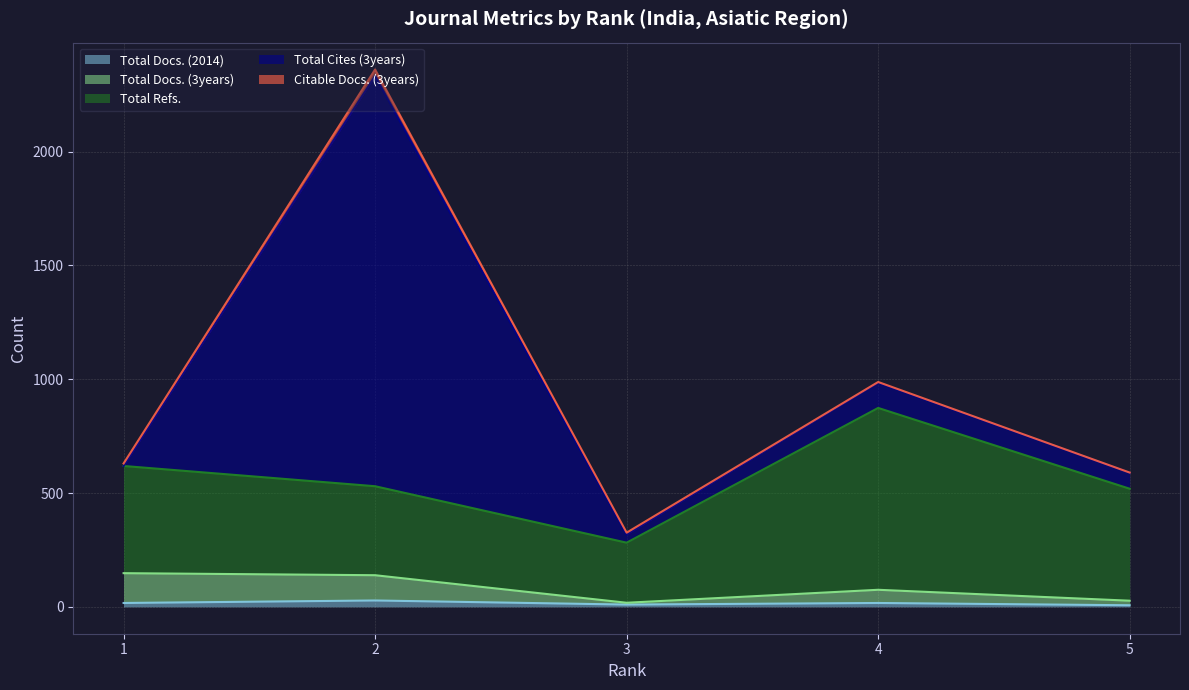

Which series has the largest total across all categories?

Total Refs.